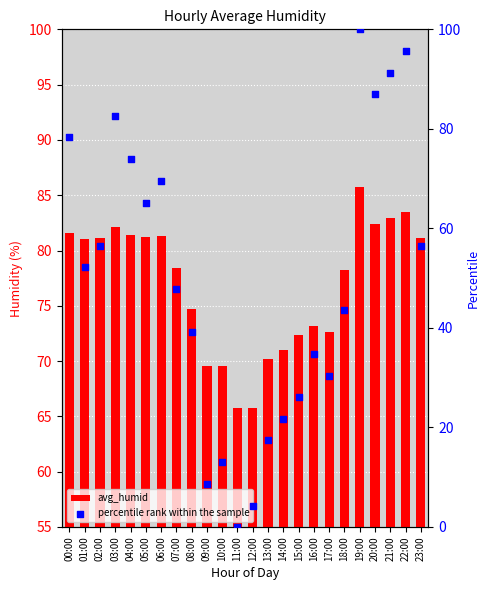

What is the total value across all series at 03:00?

164.8